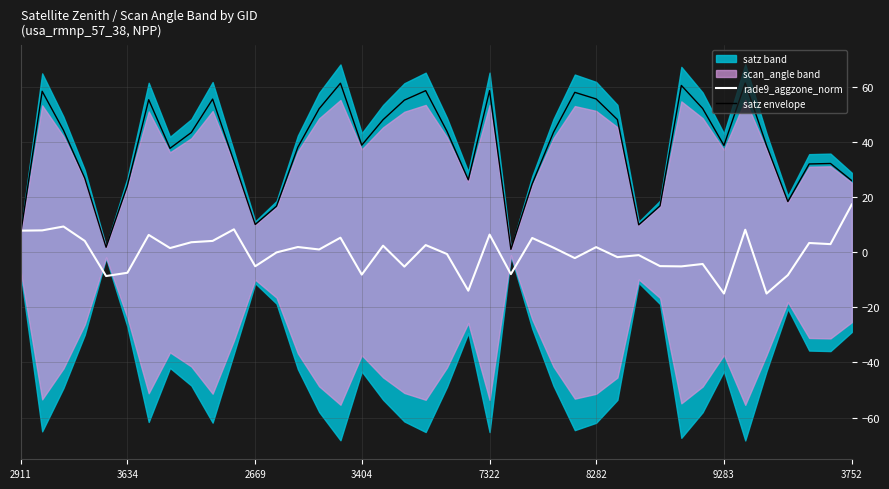

What is the difference between the highest and lowest values at 9?

51.5